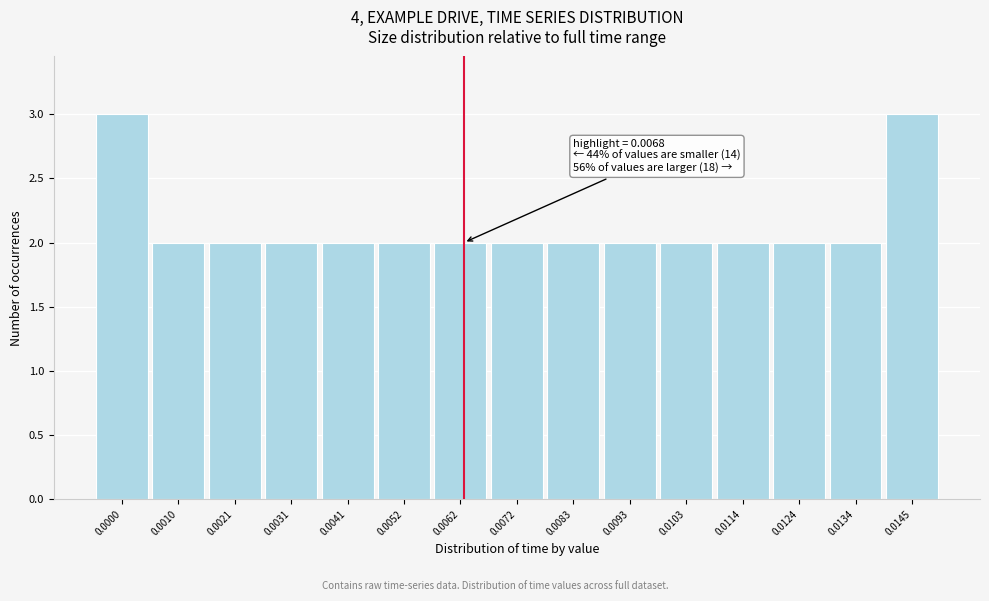

Reading left to right, transcribe all the data shown in this chart.

3	2	2	2	2	2	2	2	2	2	2	2	2	2	3